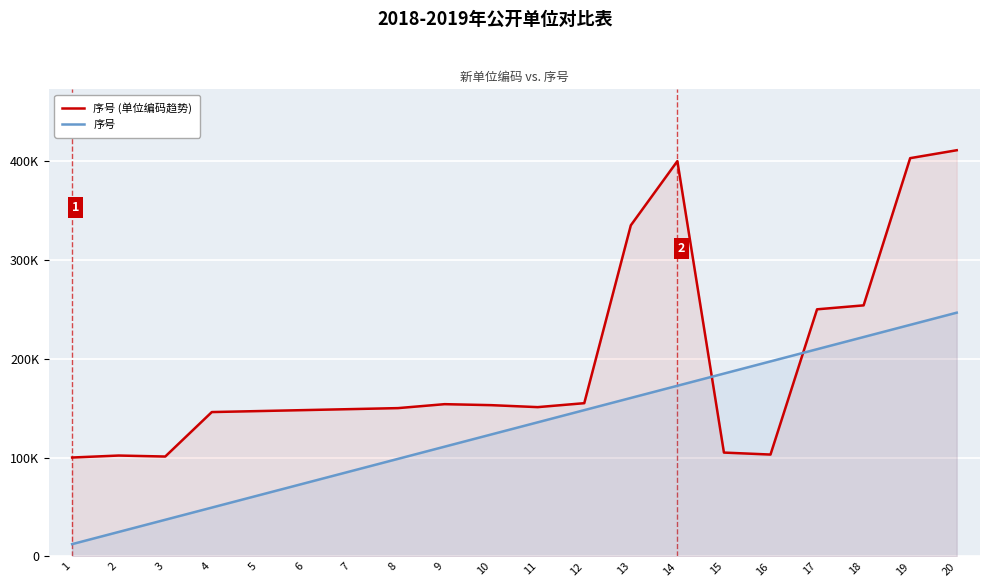

What is the smallest value displayed?

12330.0